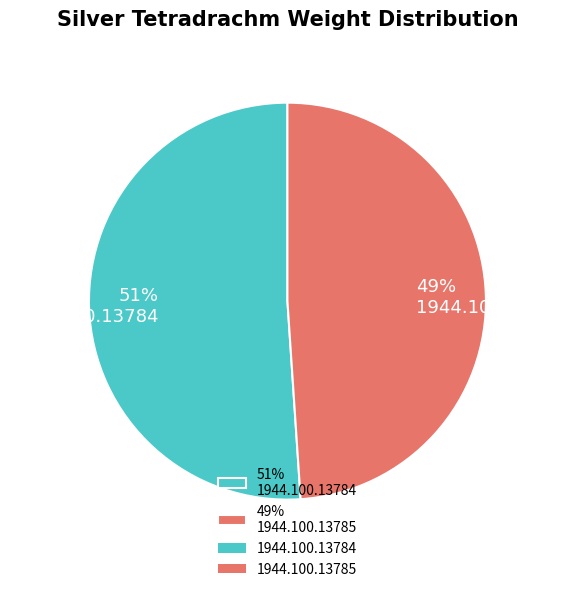

Which category has the biggest portion of the pie?

51% 1944.100.13784